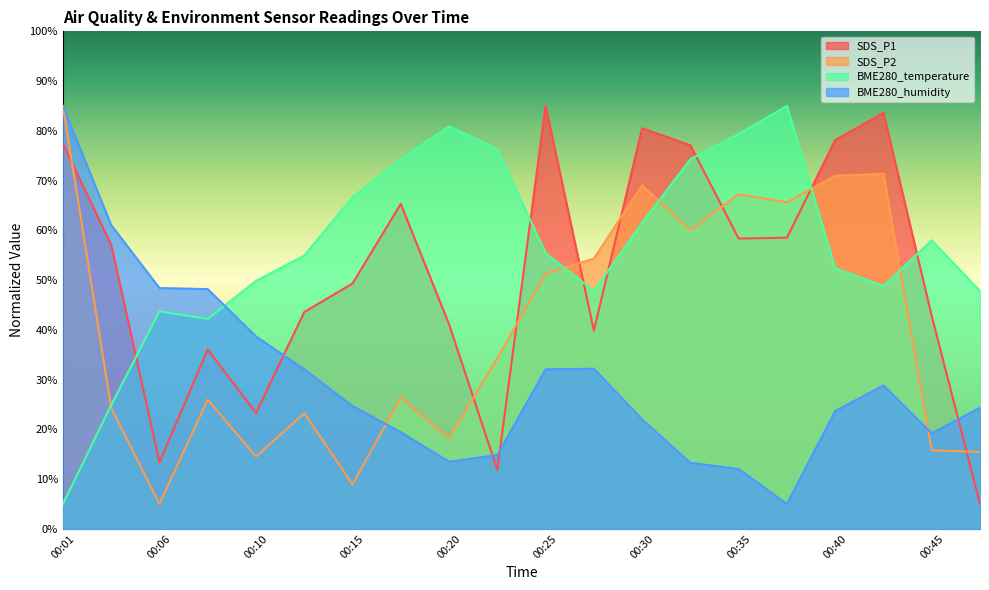

Does the chart have visible grid lines?

No